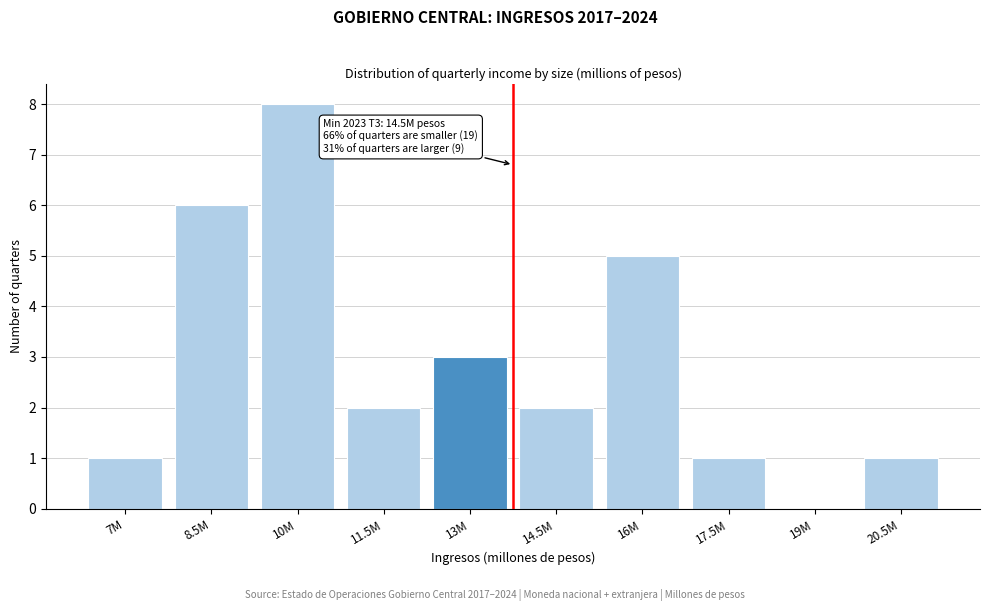

Reading left to right, list all the values displayed in this chart.

7M=1	8.5M=6	10M=8	11.5M=2	13M=3	14.5M=2	16M=5	17.5M=1	19M=0	20.5M=1